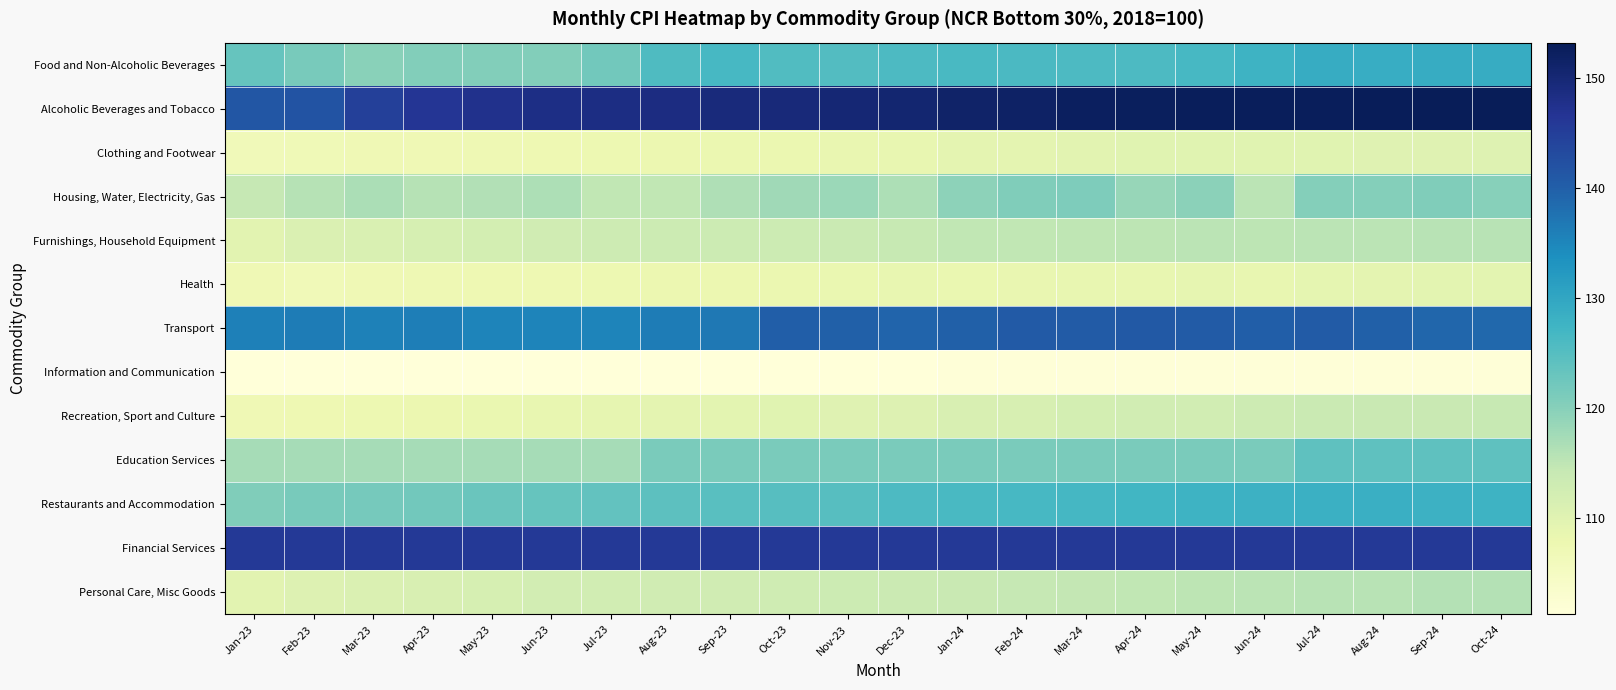

Which series has the widest spread of values?

Alcoholic Beverages and Tobacco